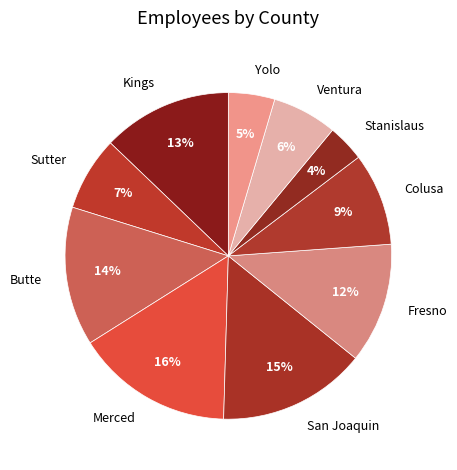

Combined, do Stanislaus and Sutter account for over 50%?

No